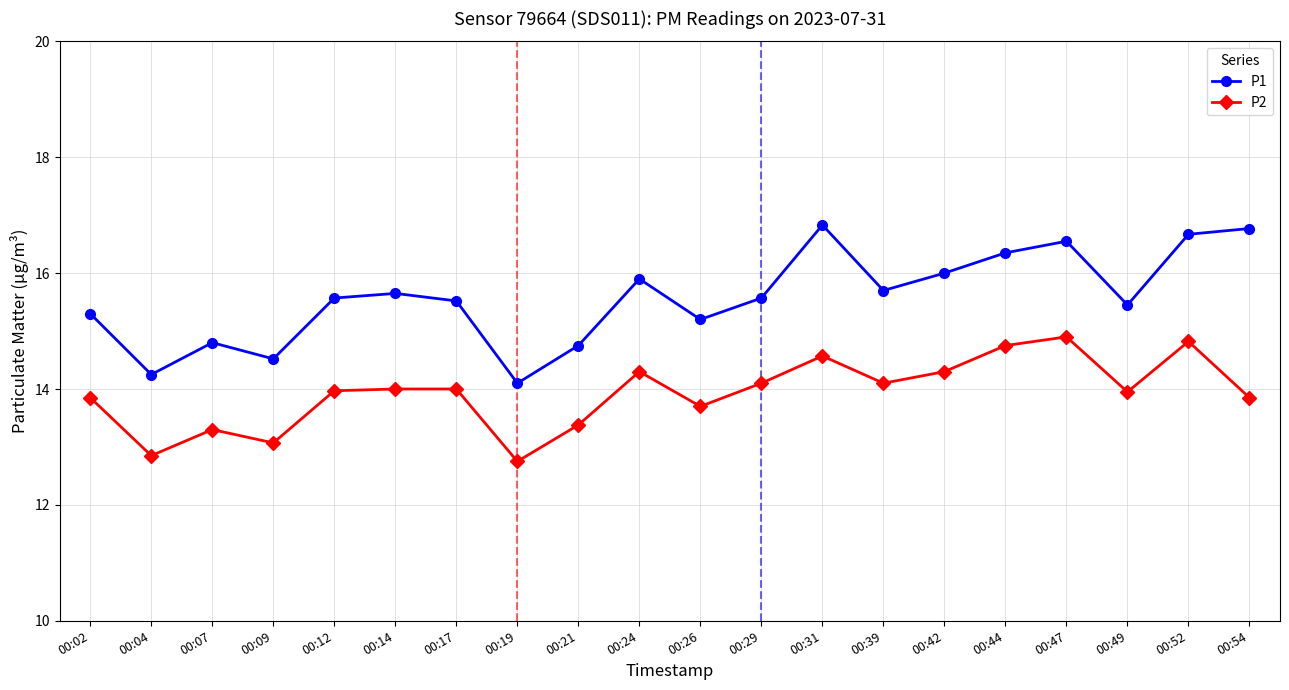

Is the value of P2 at 00:17 greater than the value of P1 at 00:24?

No